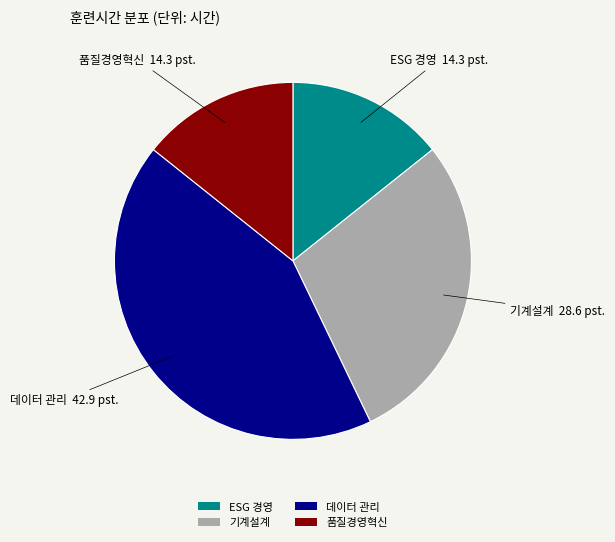

Which slice is the largest?

데이터 관리